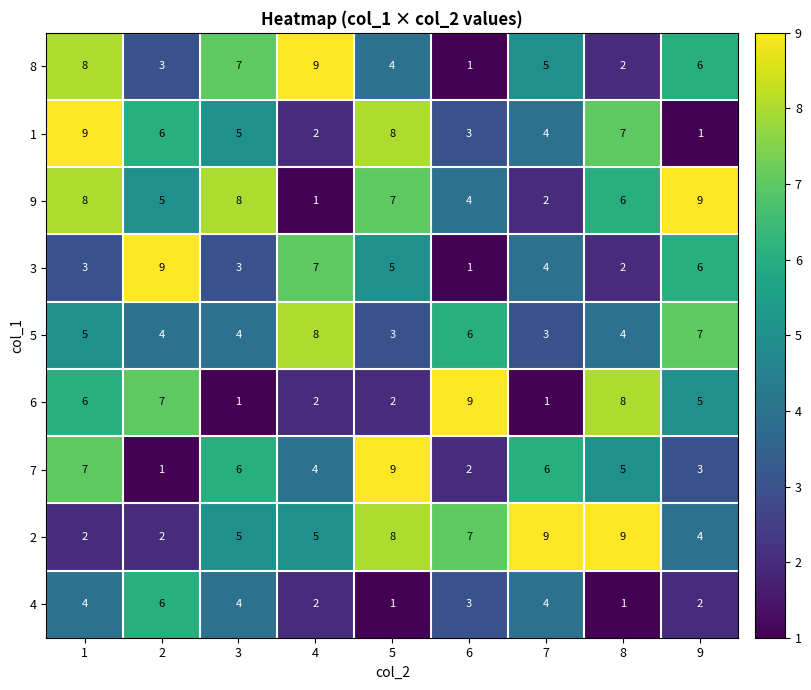

The 2 series shows 5 at 4. True or false?

True